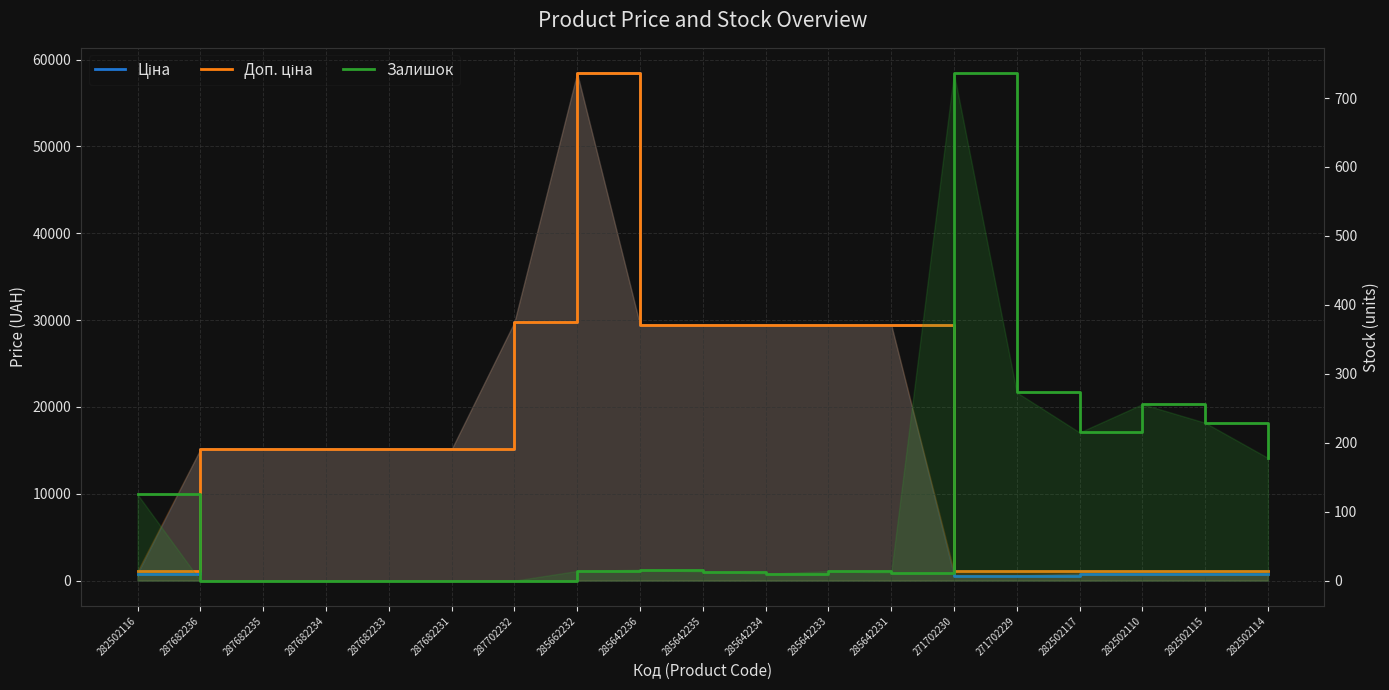

Is the value of Ціна at 287682234 greater than the value of Залишок at 285642236?

Yes